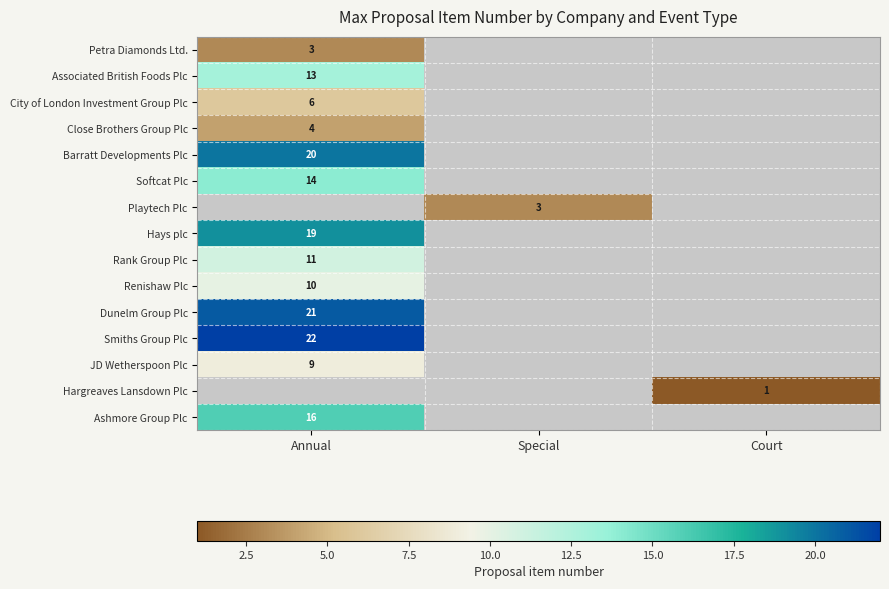

True or false: Softcat Plc has a value of 14 at Annual.

True